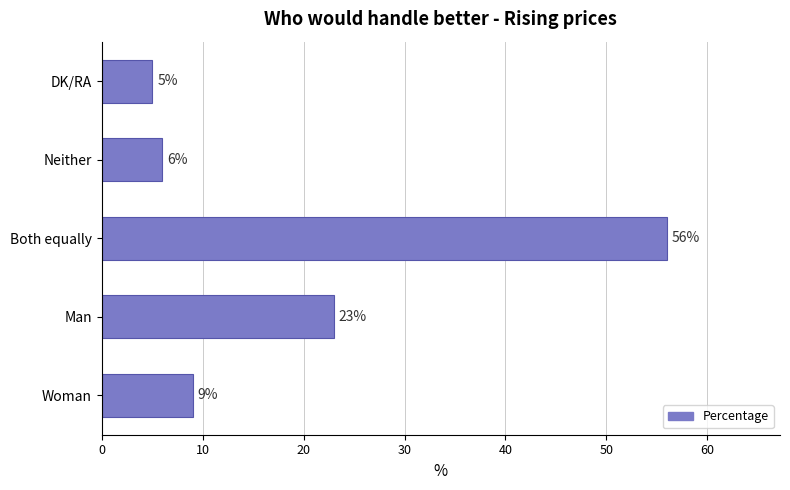

Read the value at DK/RA.

5